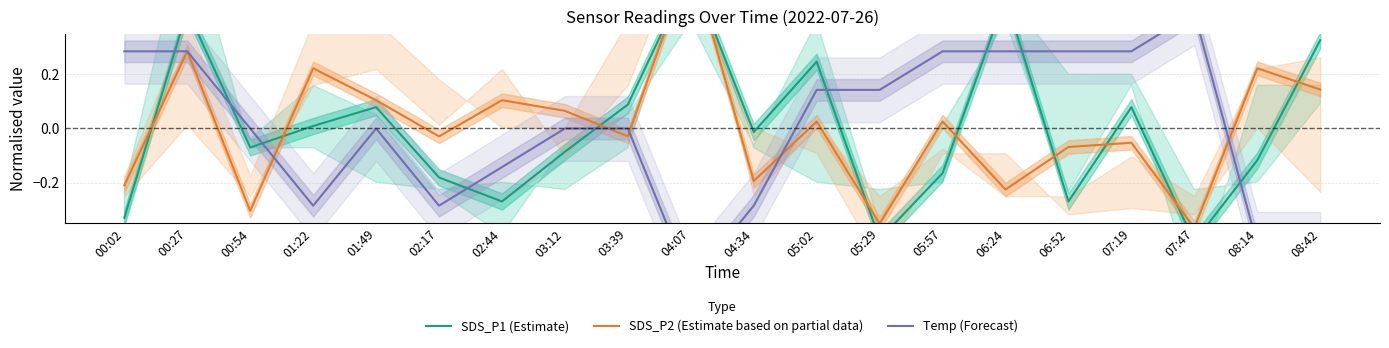

Which category has the lowest value in the SDS_P2 (Estimate based on partial data) series?

07:47